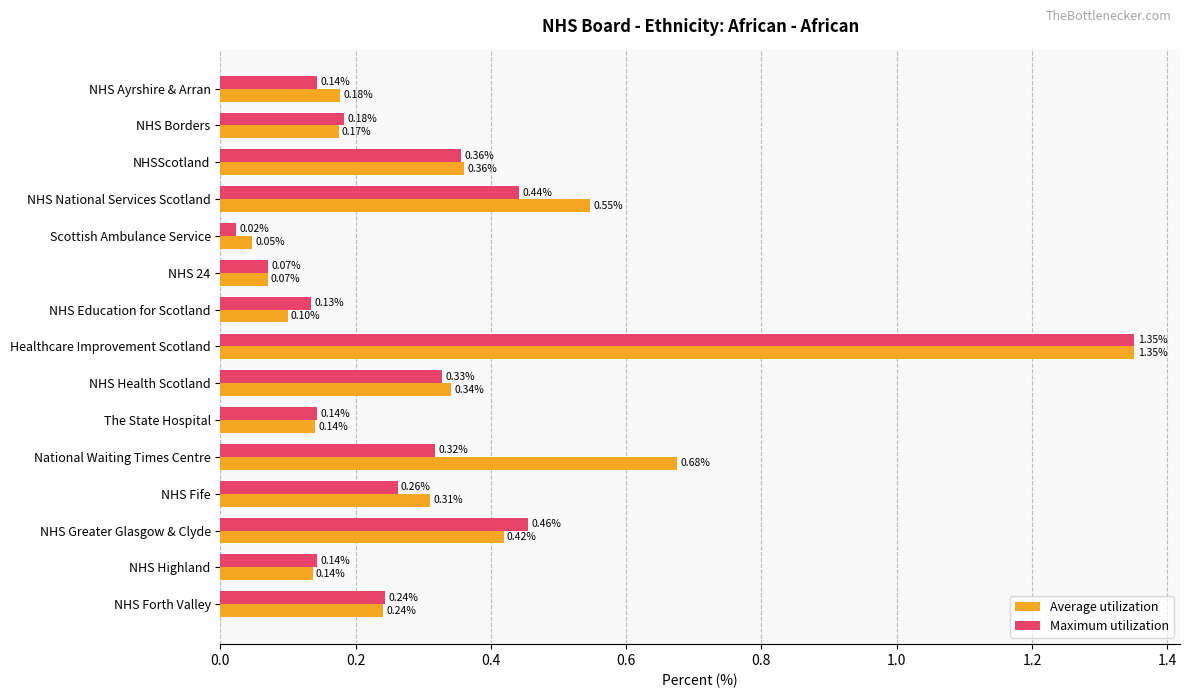

Between NHS National Services Scotland and NHS Forth Valley, which series saw the biggest shift?

Average utilization